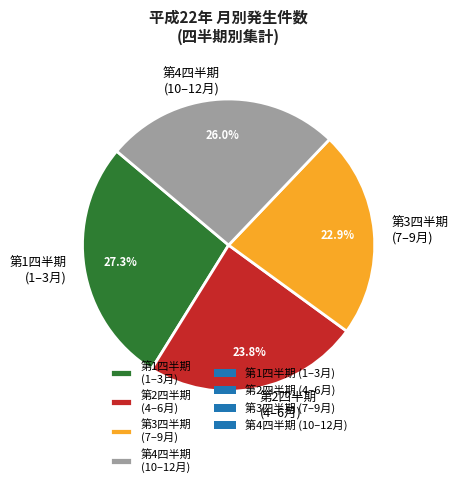

To the nearest percent, what is the average slice percentage?

25%